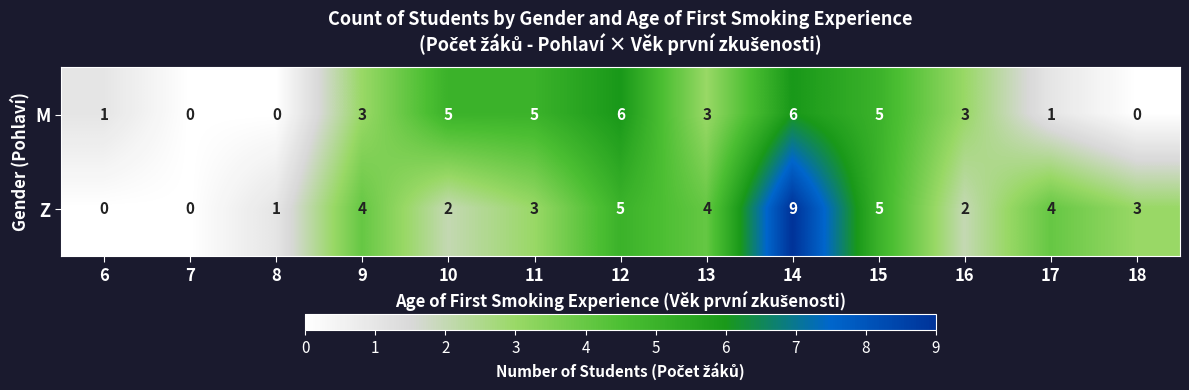

Reading left to right, extract all data points from this chart.

M: 1	0	0	3	5	5	6	3	6	5	3	1	0
Z: 0	0	1	4	2	3	5	4	9	5	2	4	3